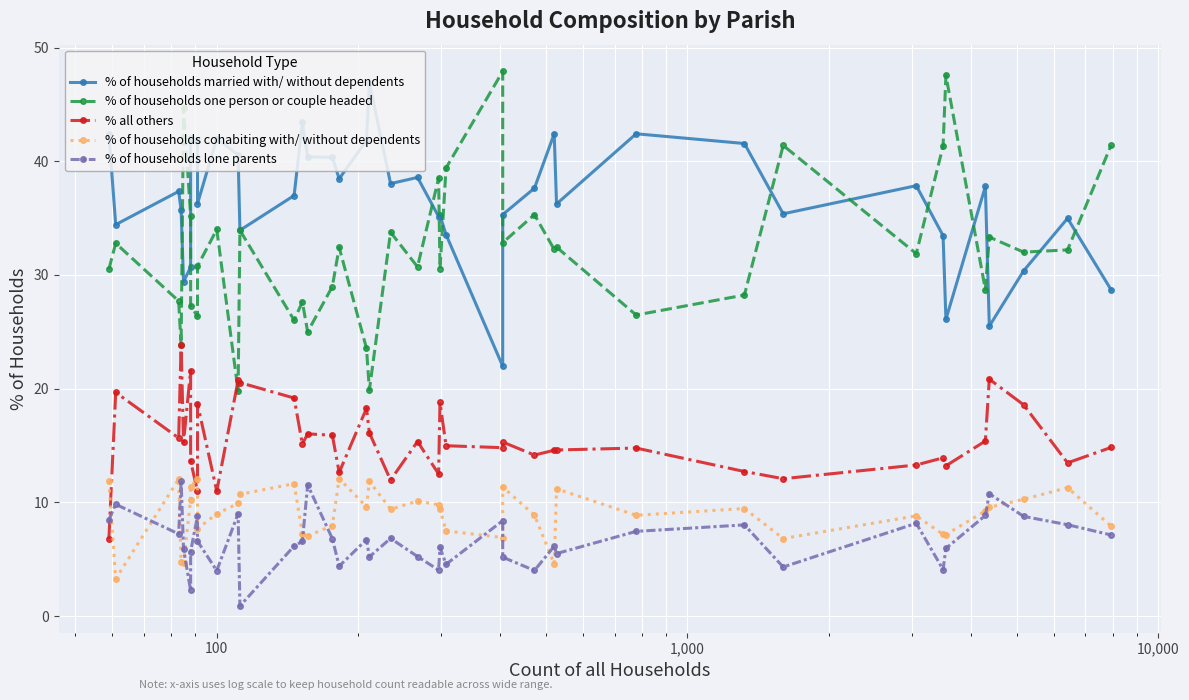

The % of households lone parents series shows 3.5 at 37. True or false?

False